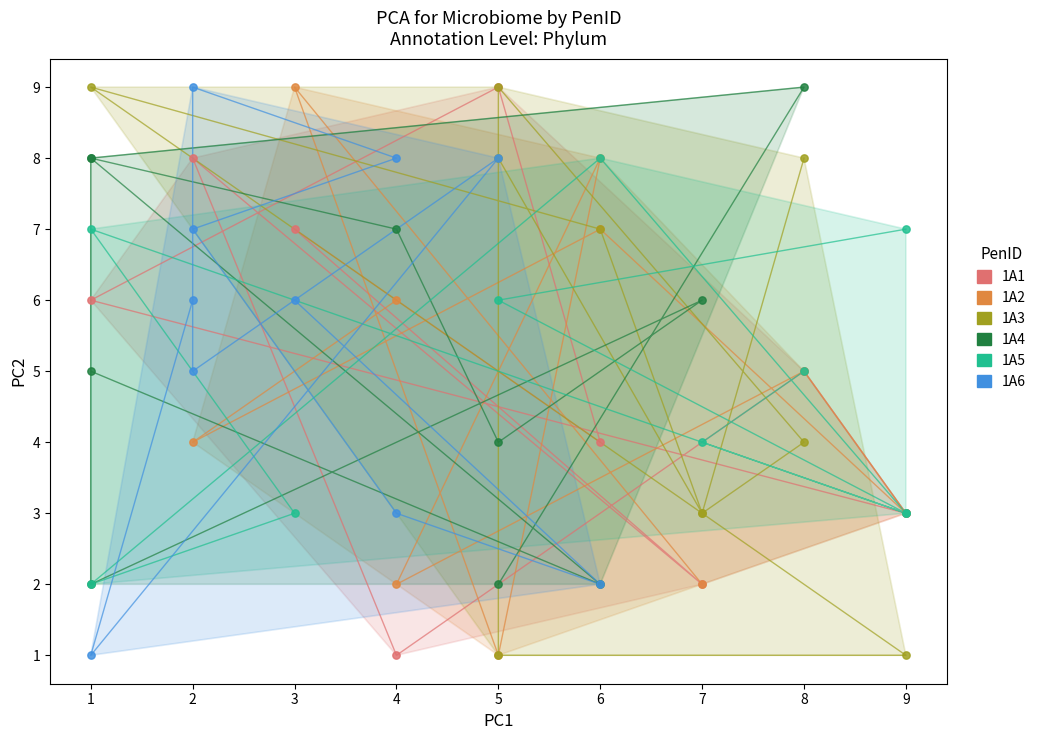

What are all the series names shown in the legend?

1A1, 1A2, 1A3, 1A4, 1A5, 1A6